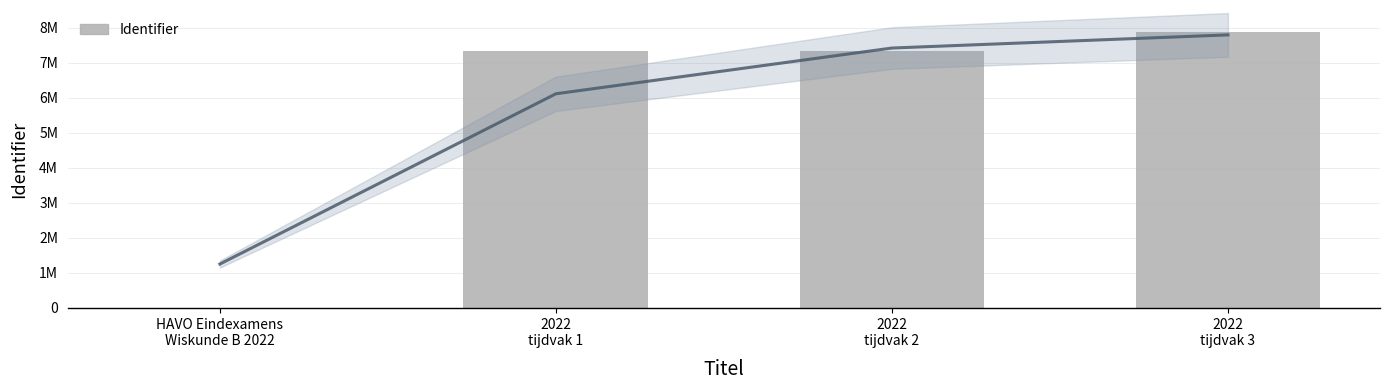

What is the sum of all values?

22568465